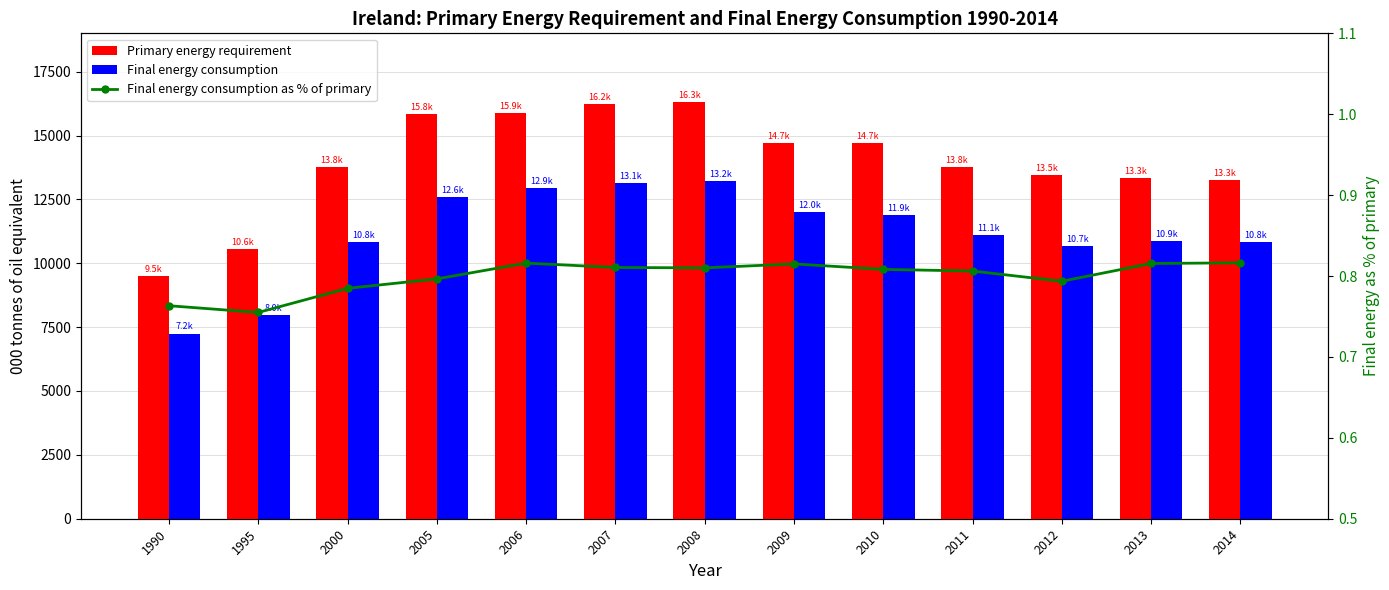

Reading left to right, transcribe all the data shown in this chart.

Primary energy requirement: 1990=9497.5	1995=10568.4	2000=13779.7	2005=15828.4	2006=15866.8	2007=16218.6	2008=16302.5	2009=14717.3	2010=14716.2	2011=13772.8	2012=13457.1	2013=13338.7	2014=13270.2
Final energy consumption: 1990=7249.4	1995=7978.9	2000=10813.9	2005=12607.1	2006=12947.2	2007=13146.5	2008=13206.4	2009=11994.2	2010=11894.2	2011=11103.1	2012=10678.8	2013=10877.9	2014=10832.8
Final energy consumption as % of primary: 1990=0.8	1995=0.8	2000=0.8	2005=0.8	2006=0.8	2007=0.8	2008=0.8	2009=0.8	2010=0.8	2011=0.8	2012=0.8	2013=0.8	2014=0.8